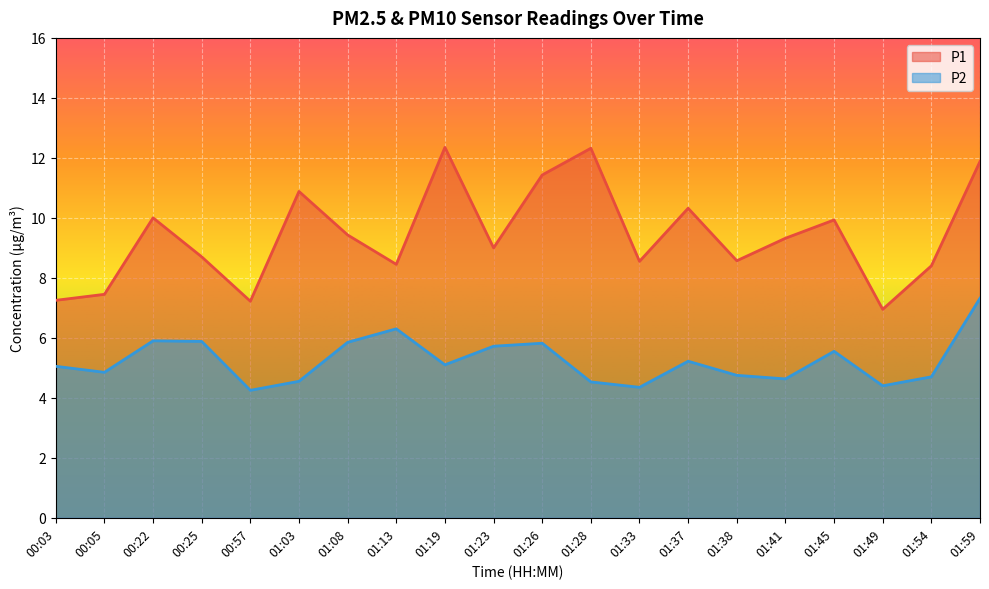

How many lines are shown in the chart?

2